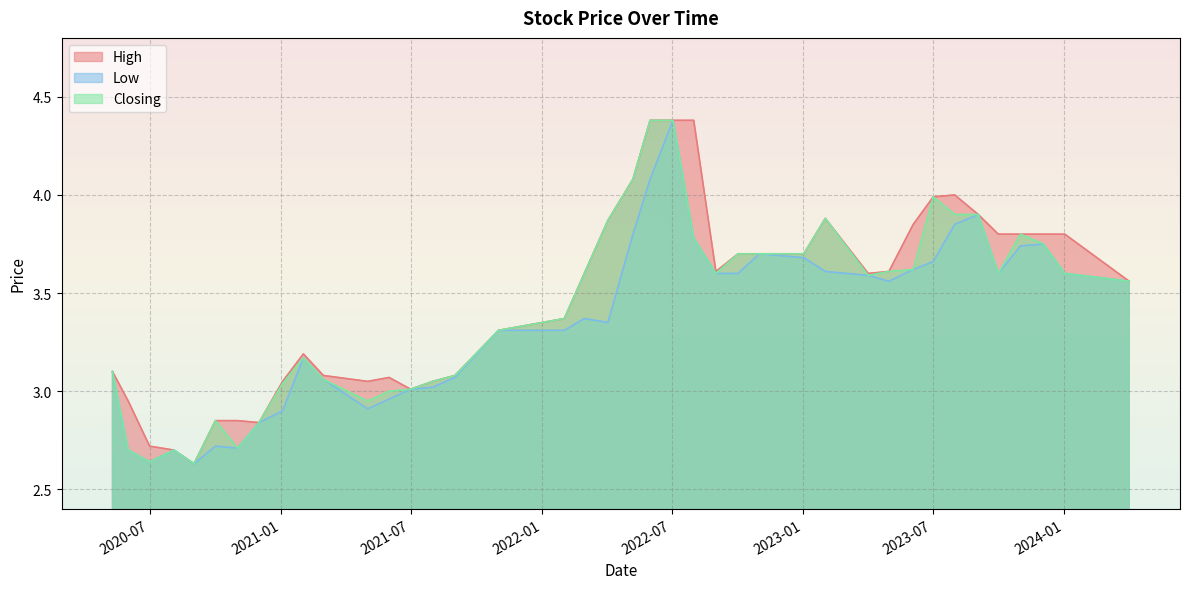

What is the sum of the Closing values at 01/03/2021 and 01/05/2023?

6.7